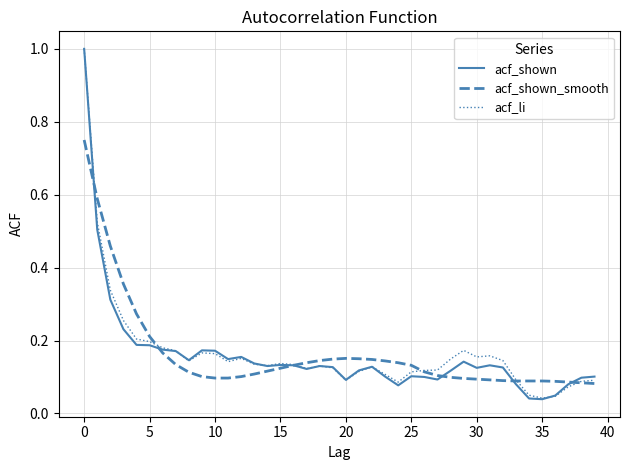

What is the greatest value displayed?

1.0